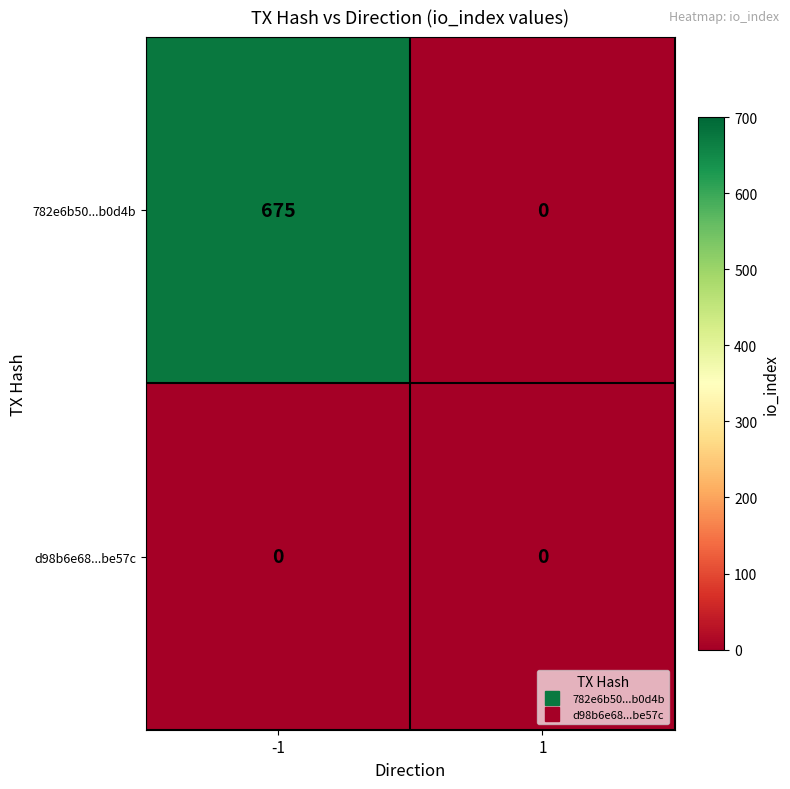

What is the greatest value displayed?

675